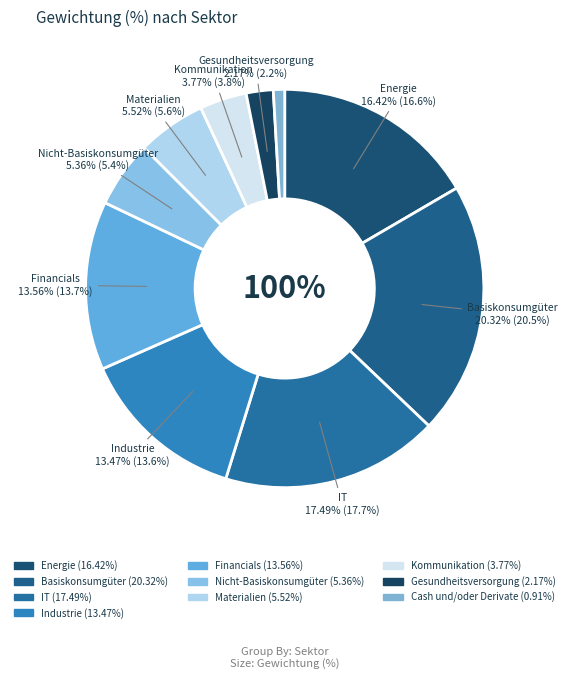

True or false: Gesundheitsversorgung accounts for 2% of the total.

True